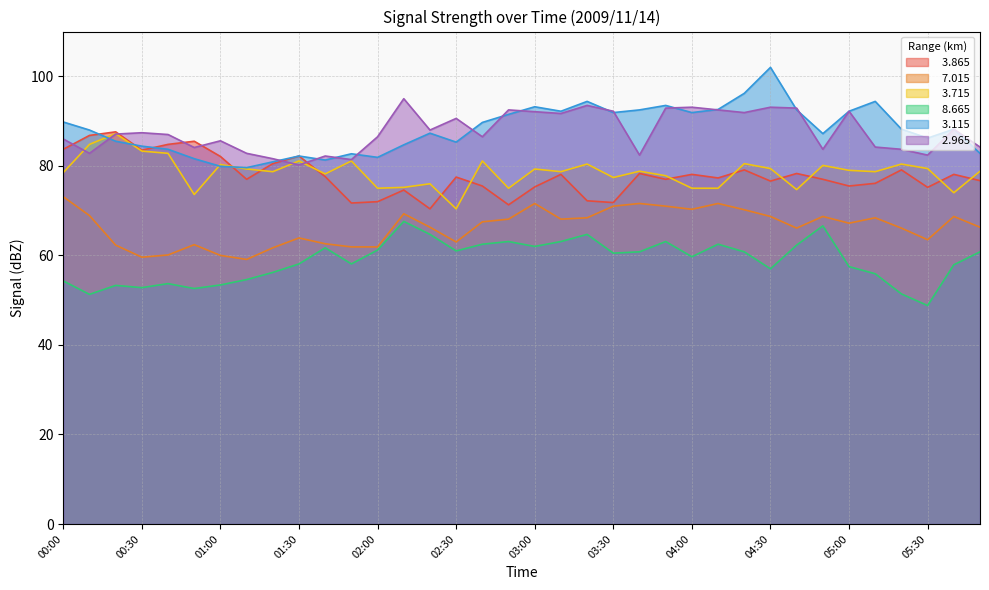

What position from the left is 02:50?

18